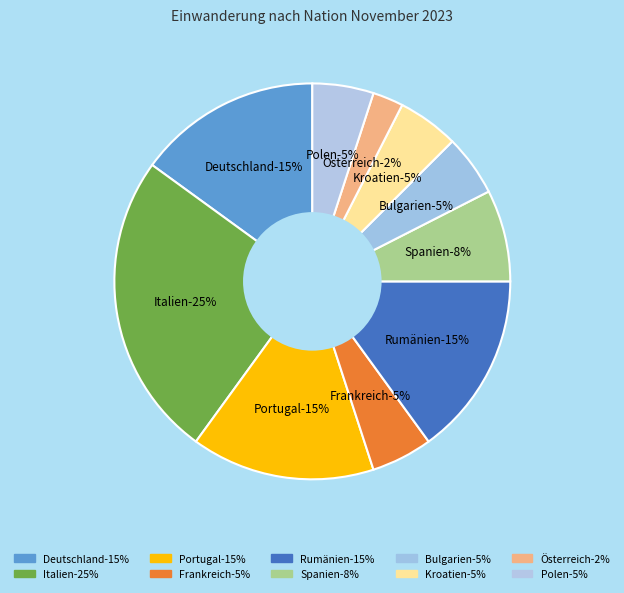

Does Spanien represent more than half of the total?

No